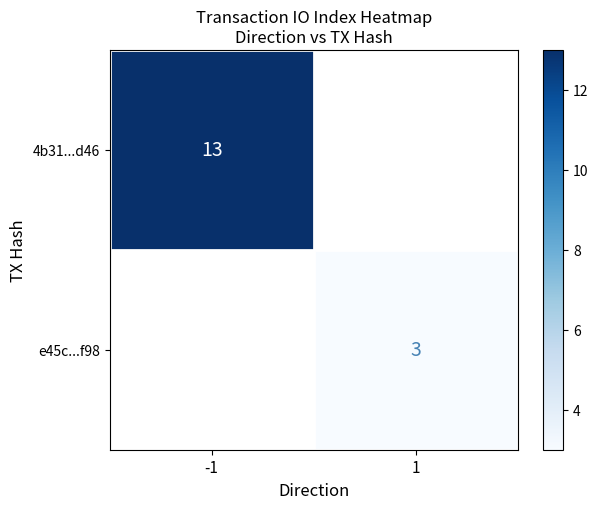

The 4b31...d46 series shows 6 at -1. True or false?

False